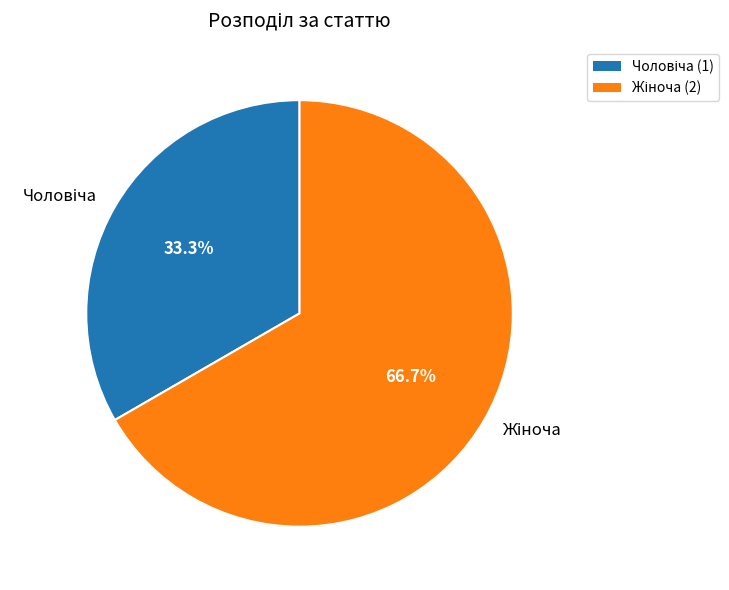

Is there any slice that represents more than half of the pie?

Yes